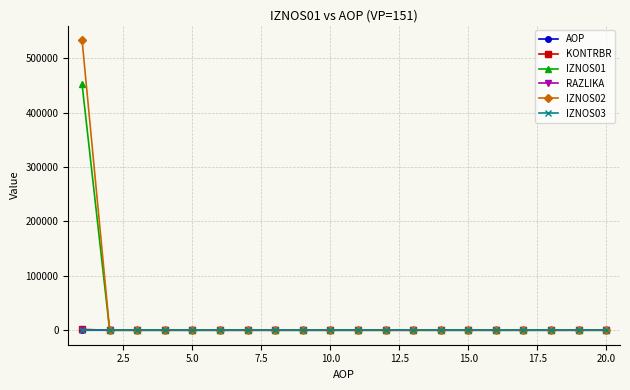

What is the greatest value displayed?

533674.9